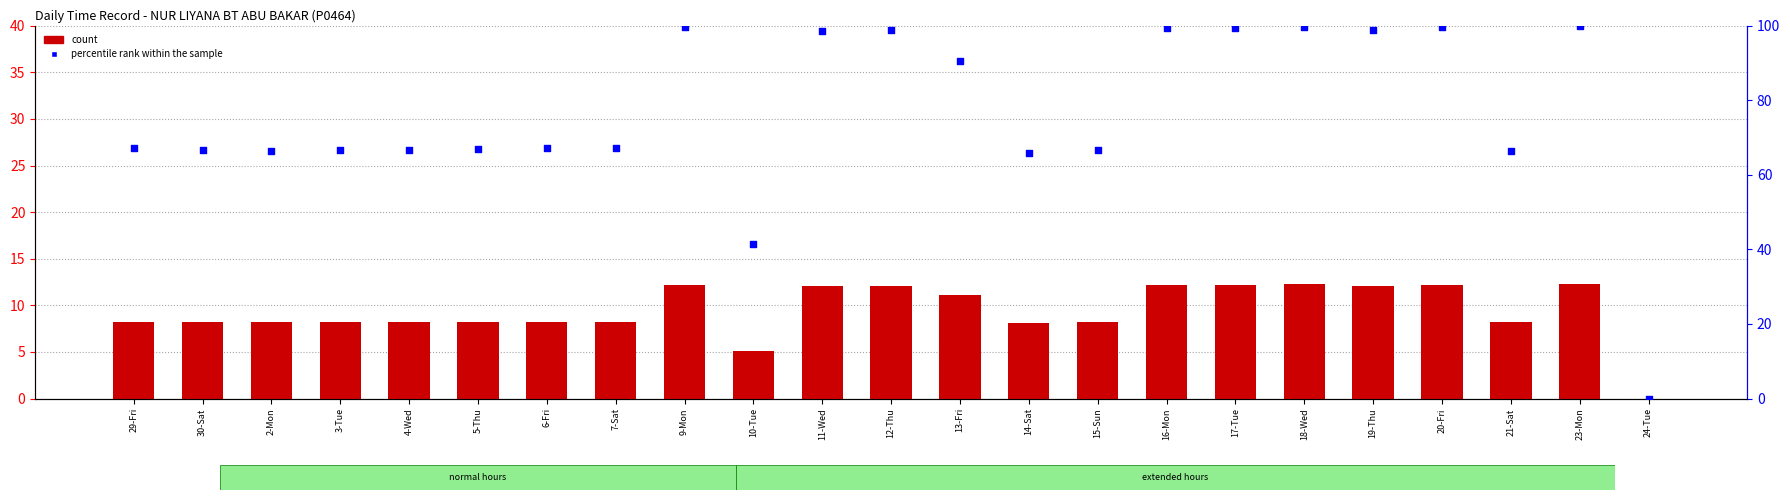

Which series has the largest Y range (max minus min)?

percentile rank within the sample